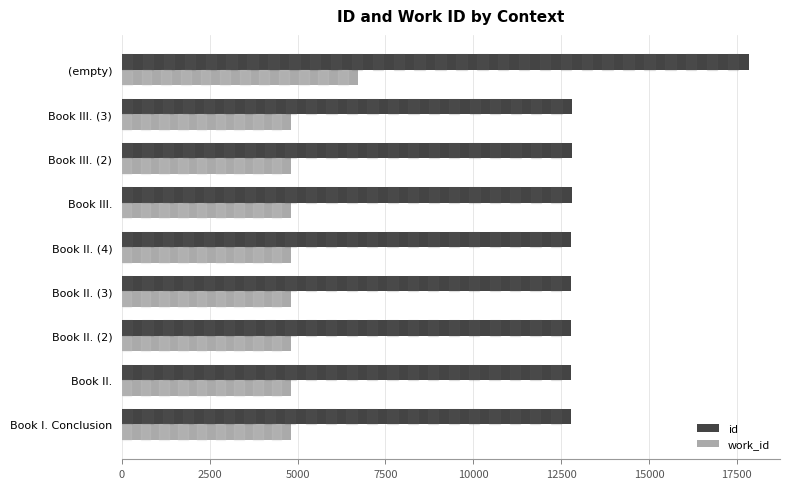

What is the smallest value displayed?

4802